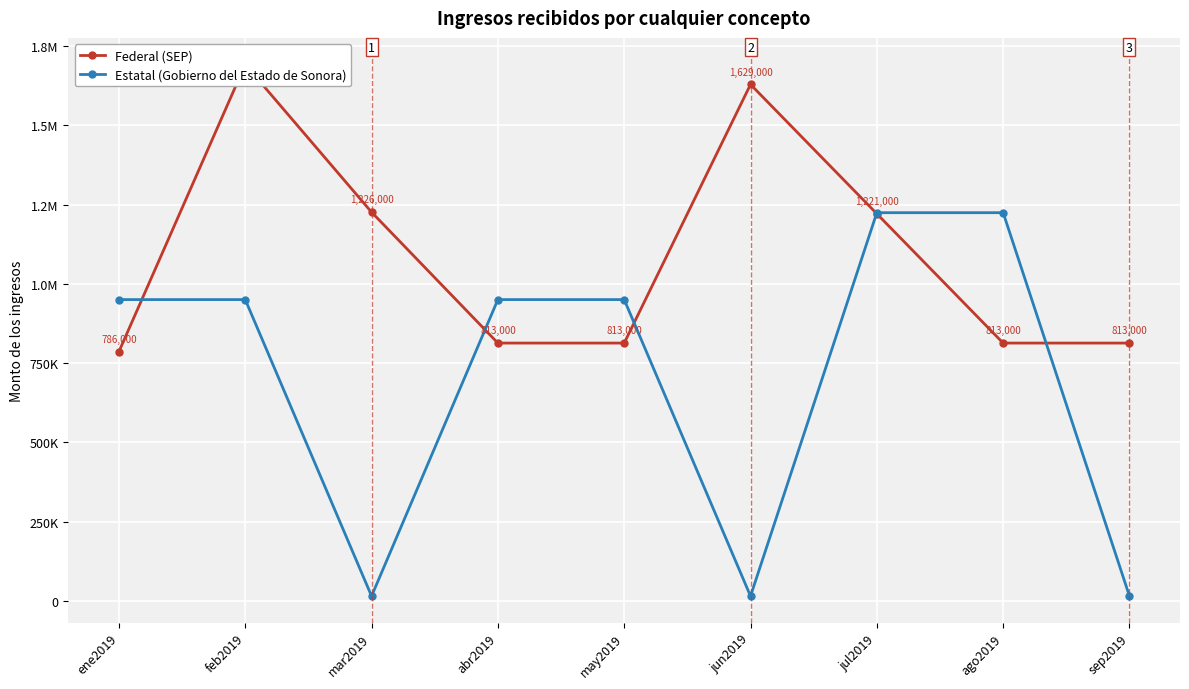

Which label corresponds to the smallest value in the chart?

mar2019